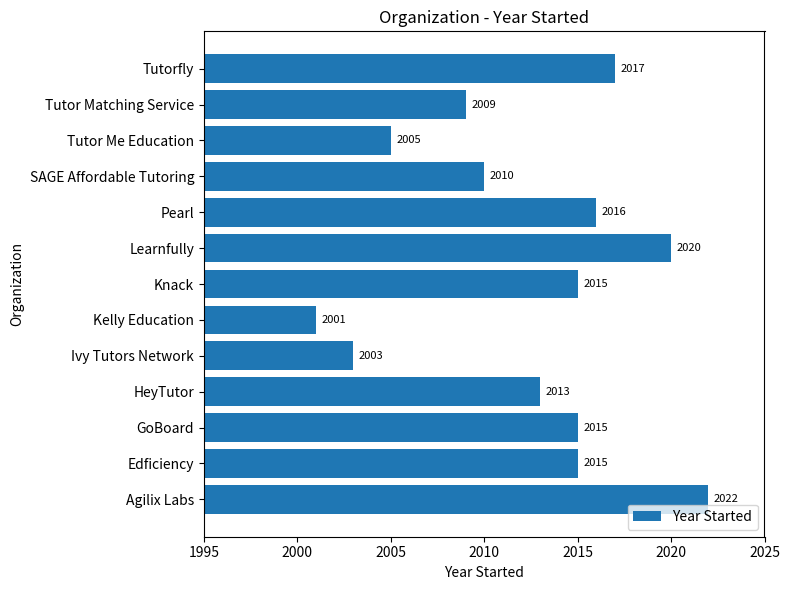

Where is the data nearest to the value 2011?

SAGE Affordable Tutoring